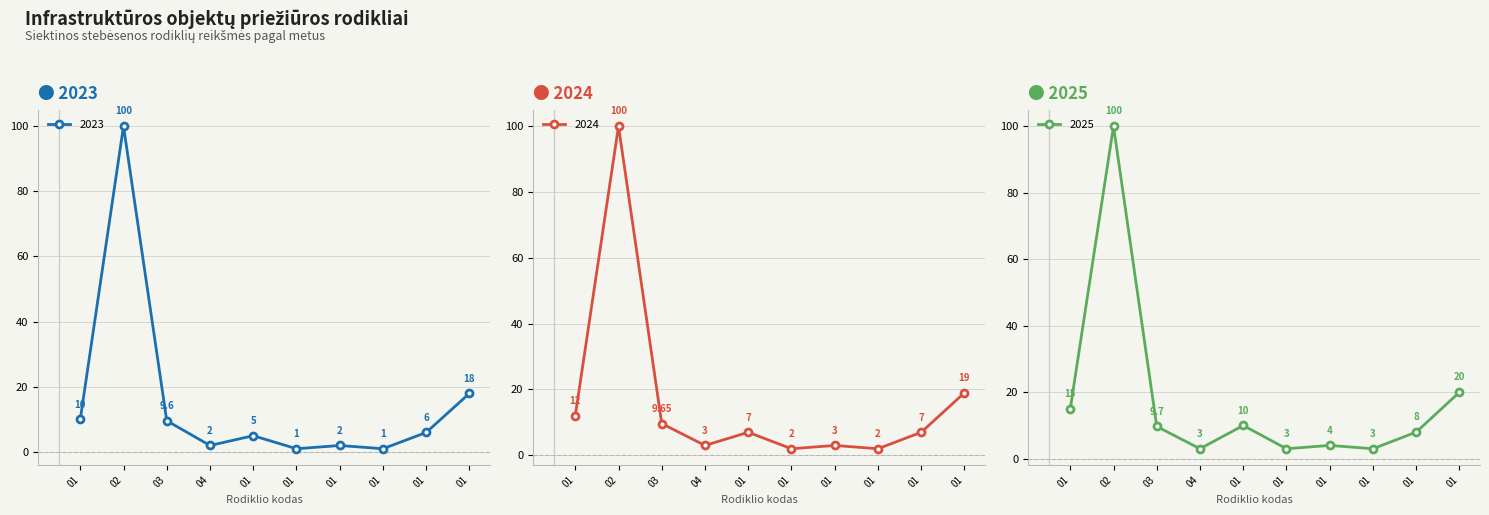

Which series has the largest total across all categories?

2025